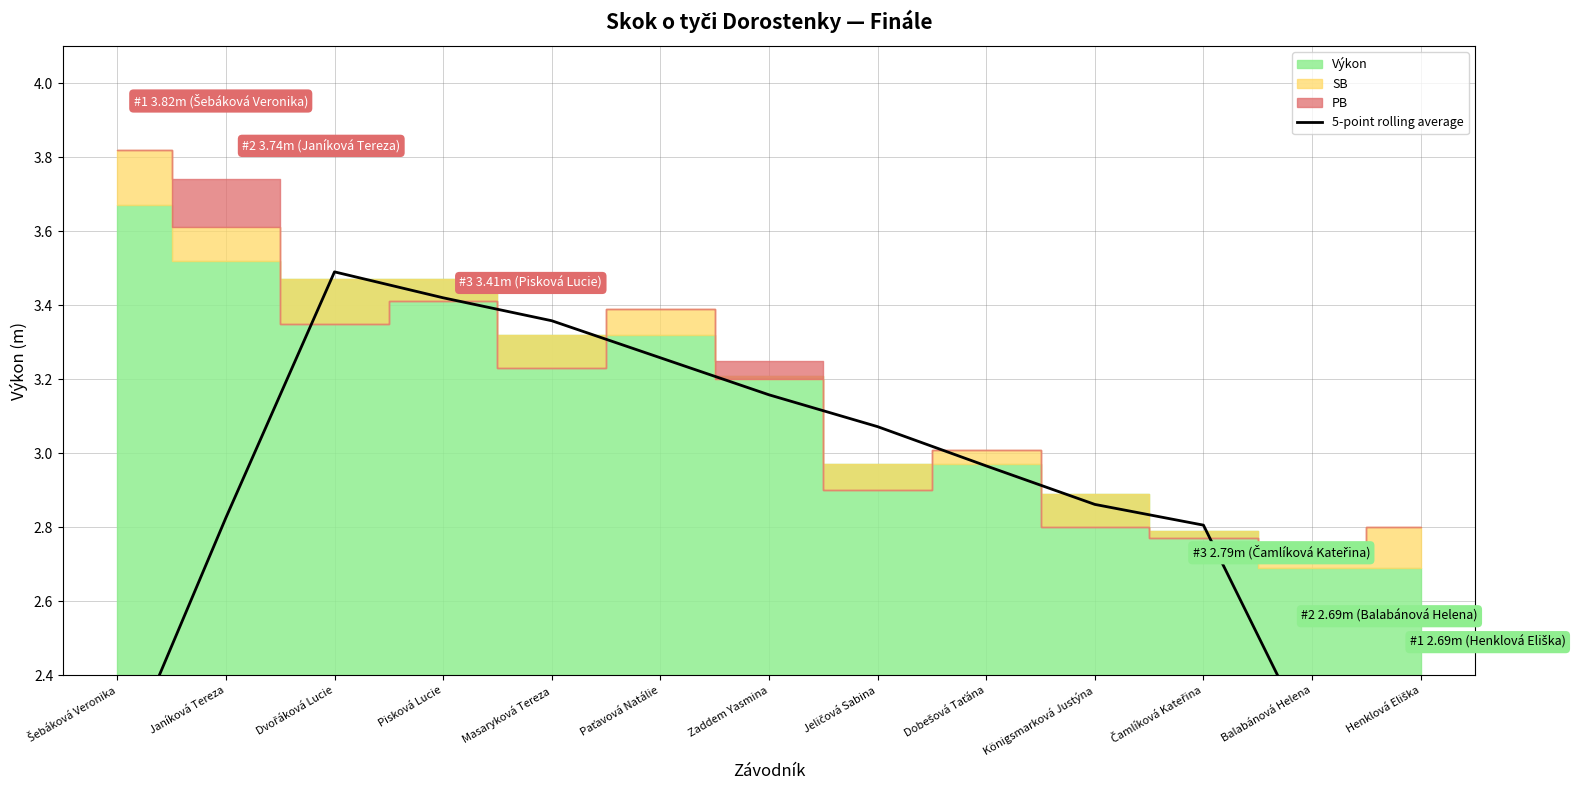

Reading left to right, what are all the values shown in this chart?

Šebáková Veronika=2.1	Janíková Tereza=2.8	Dvořáková Lucie=3.5	Pisková Lucie=3.4	Masaryková Tereza=3.4	Paťavová Natálie=3.3	Zaddem Yasmina=3.2	Jeličová Sabina=3.1	Dobešová Taťána=3.0	Königsmarková Justýna=2.9	Čamlíková Kateřina=2.8	Balabánová Helena=2.2	Henklová Eliška=1.6